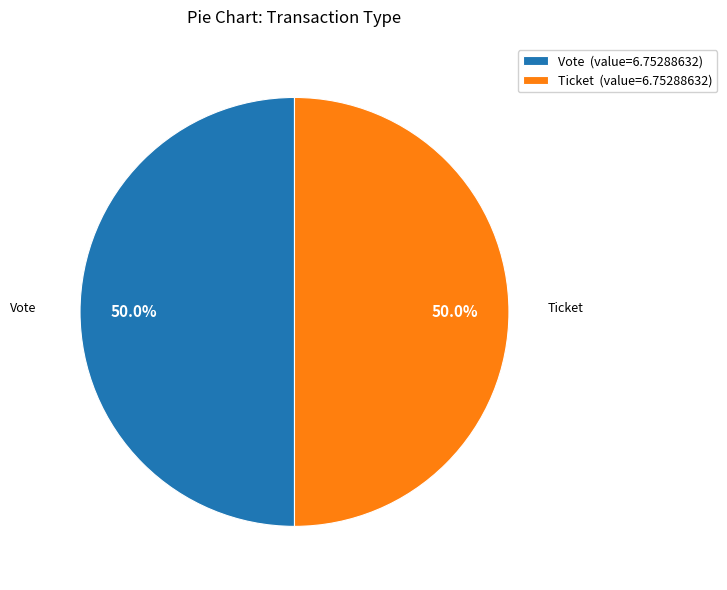

How many slices are in this pie chart?

2